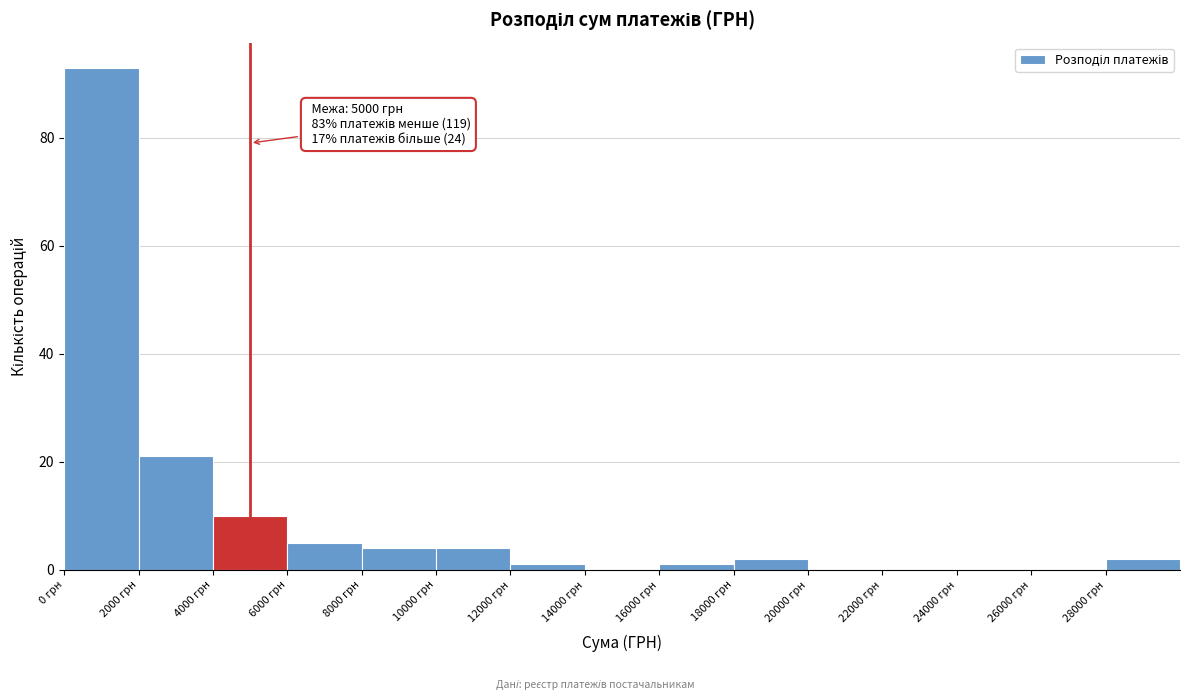

Over which range of the x-axis is the bar tallest?

0 to 2000